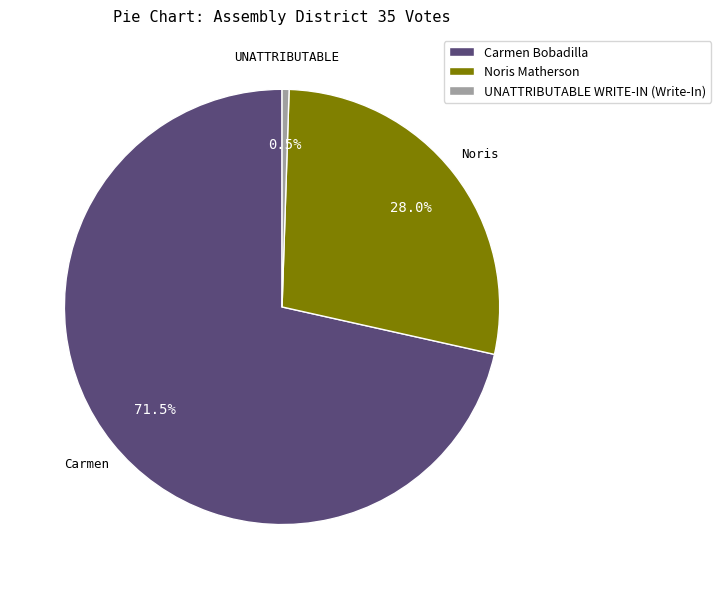

How many slices are in this pie chart?

3